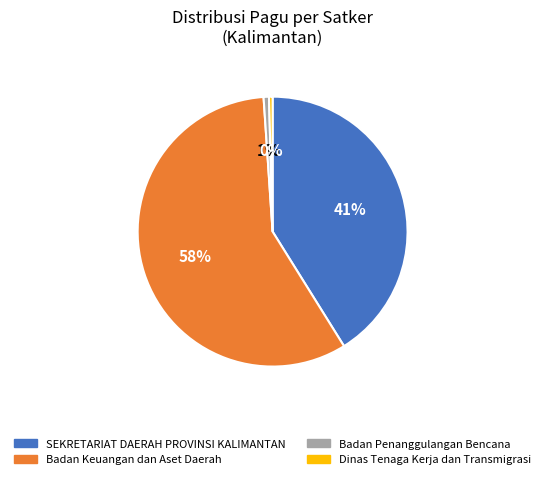

Does any single category account for the majority?

Yes